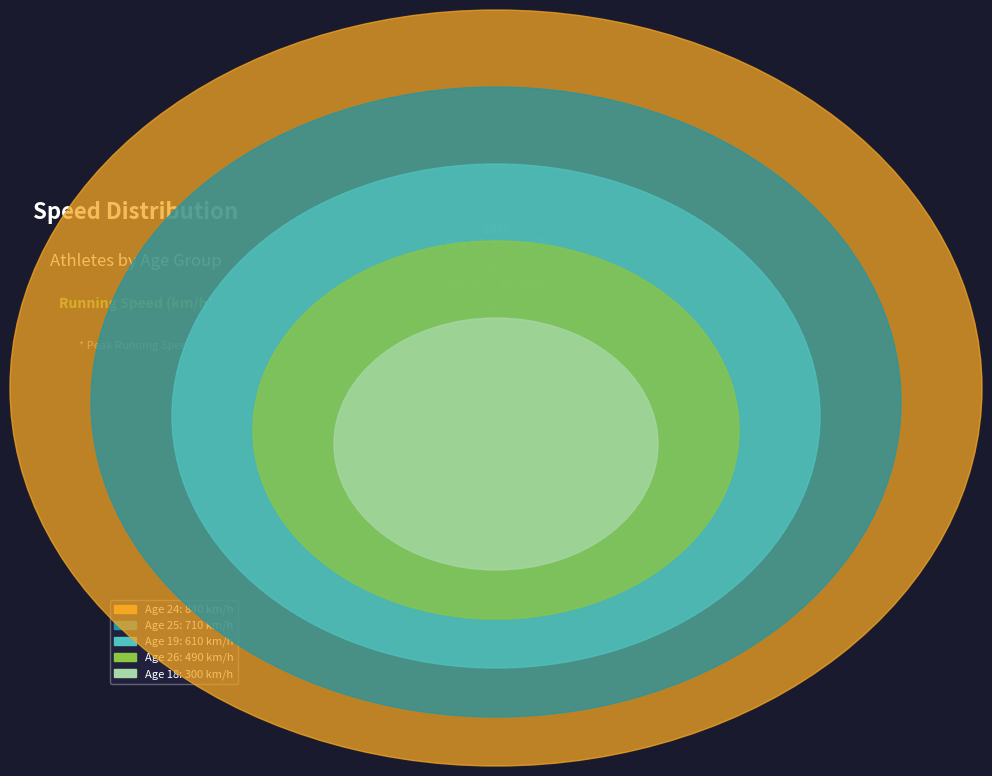

What percentage is the 24 slice, to the nearest percent?

28%